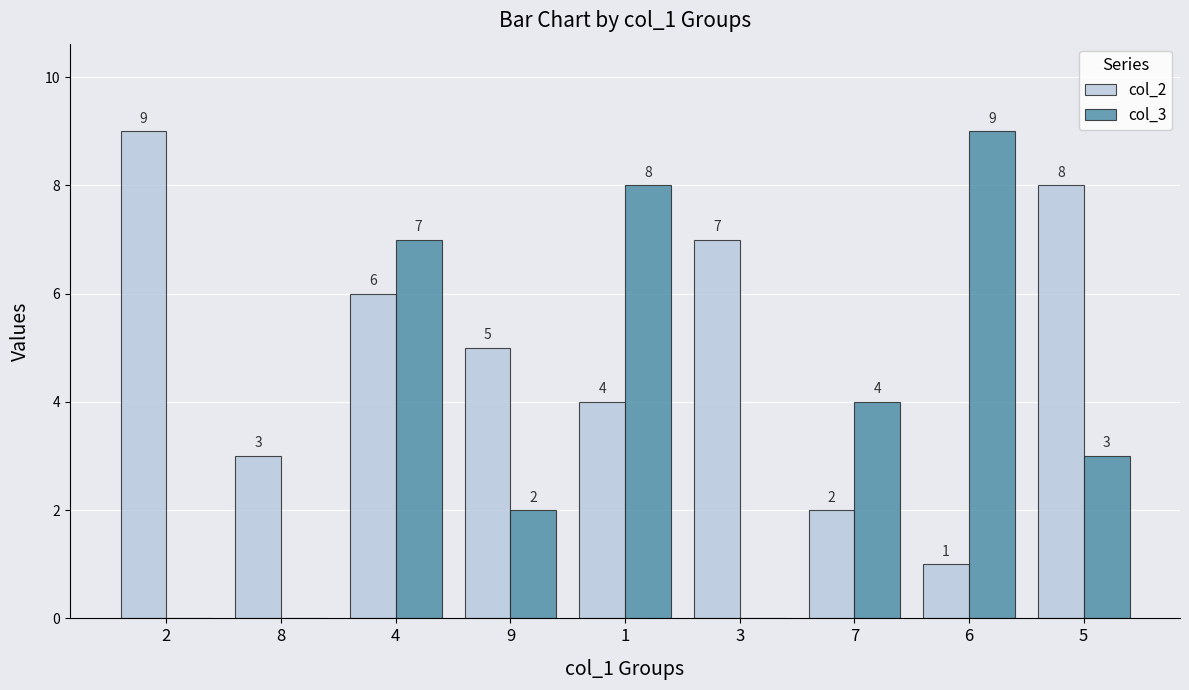

What is the maximum value shown in the chart?

9